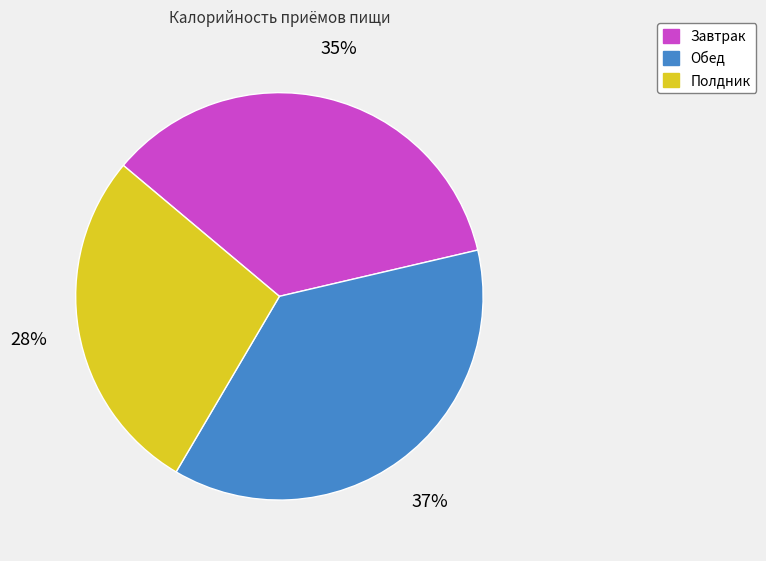

Is the sum of Полдник and Завтрак greater than half?

Yes